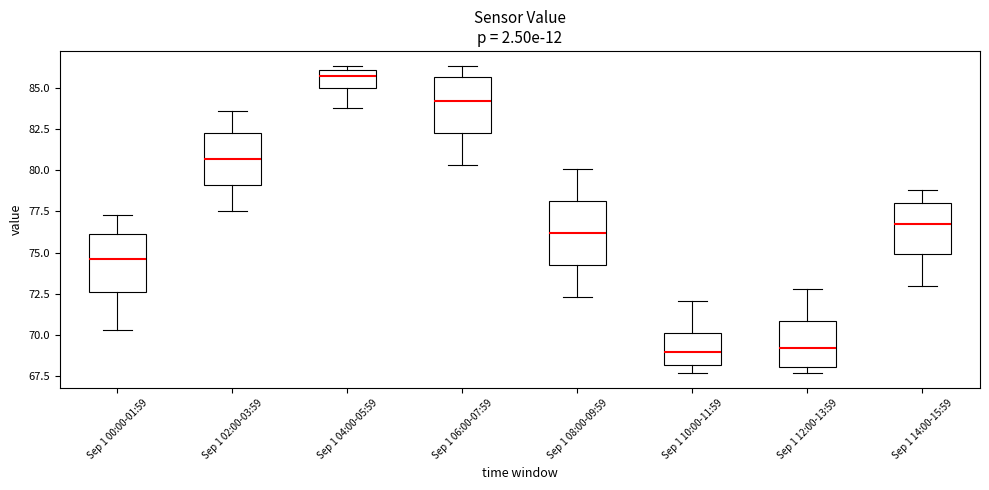

Where does the lower whisker of the box for Sep 1 06:00-07:59 end on the y-axis? The values are not printed on the chart, so give them approximately, as read against the axis.

80.5